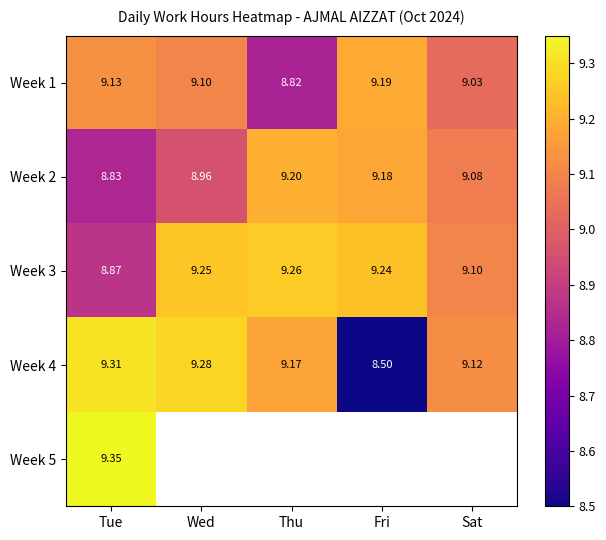

Is it true that Week 2 equals 9.0 at Wed?

True